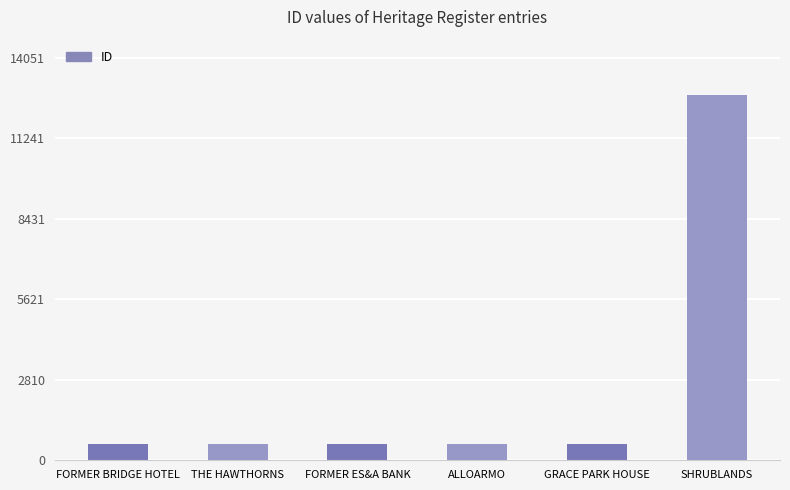

Approximately how many times larger is the value at FORMER ES&A BANK compared to FORMER BRIDGE HOTEL?

1.0